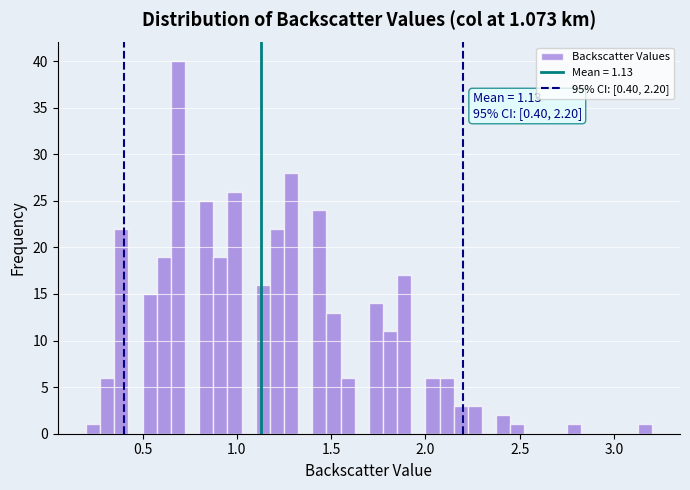

Read against the x-axis, roughly where is the centre of the tallest bar?

0.70